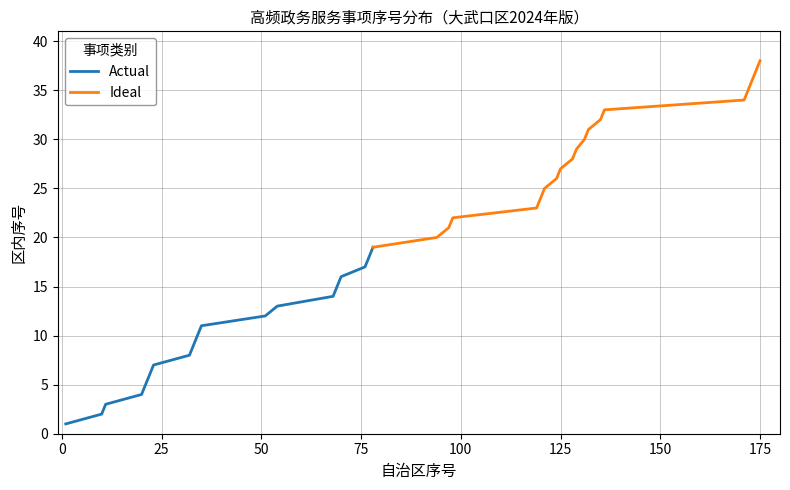

At how many categories does at least one series exceed 29?

9